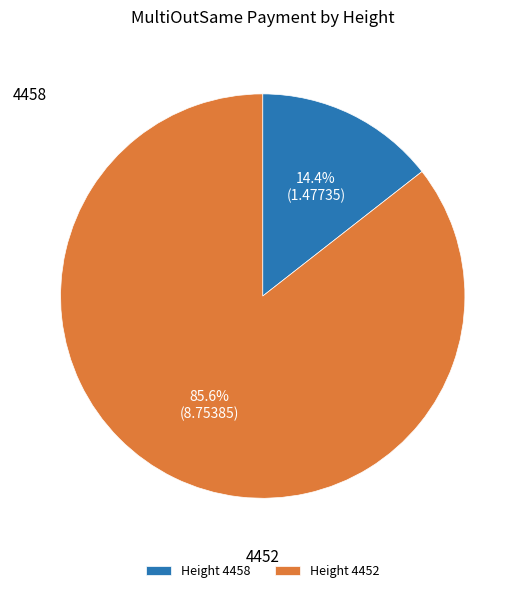

What is the total percentage of Height 4458 and Height 4452?

100.0%